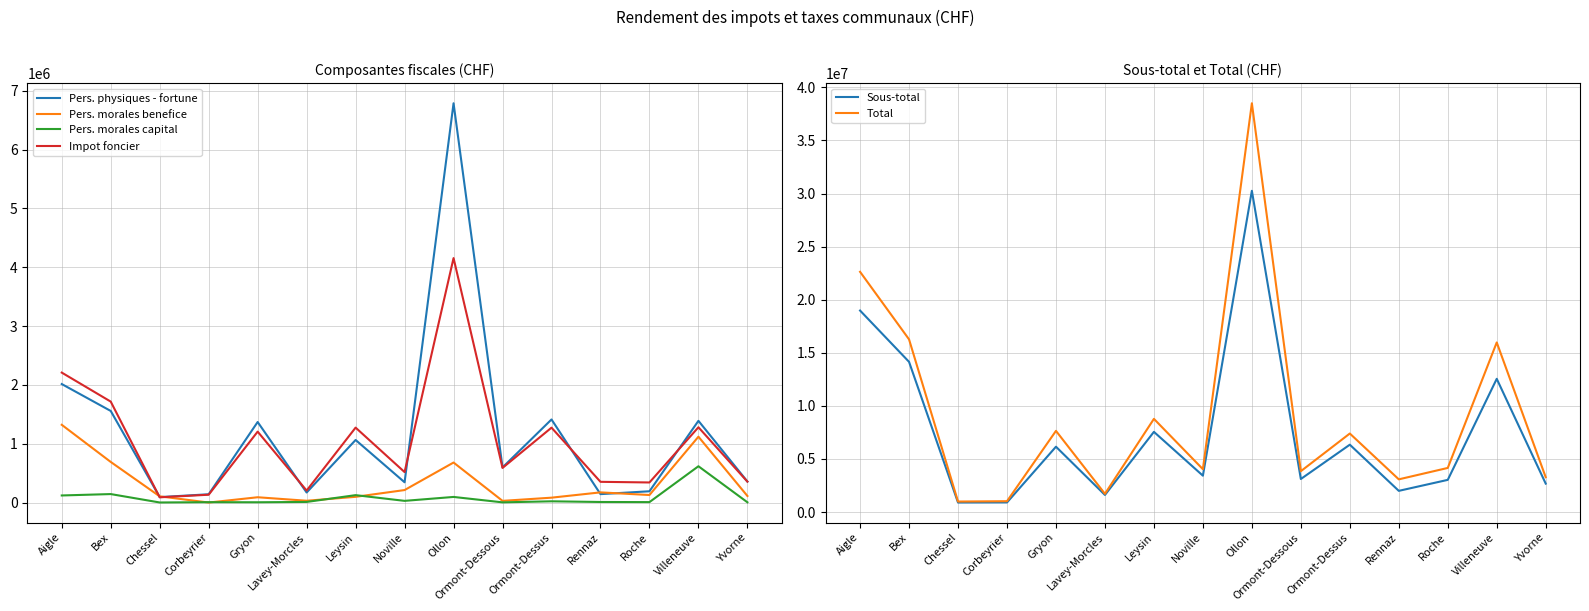

How many data points in Sous-total are less than 3427393?

7